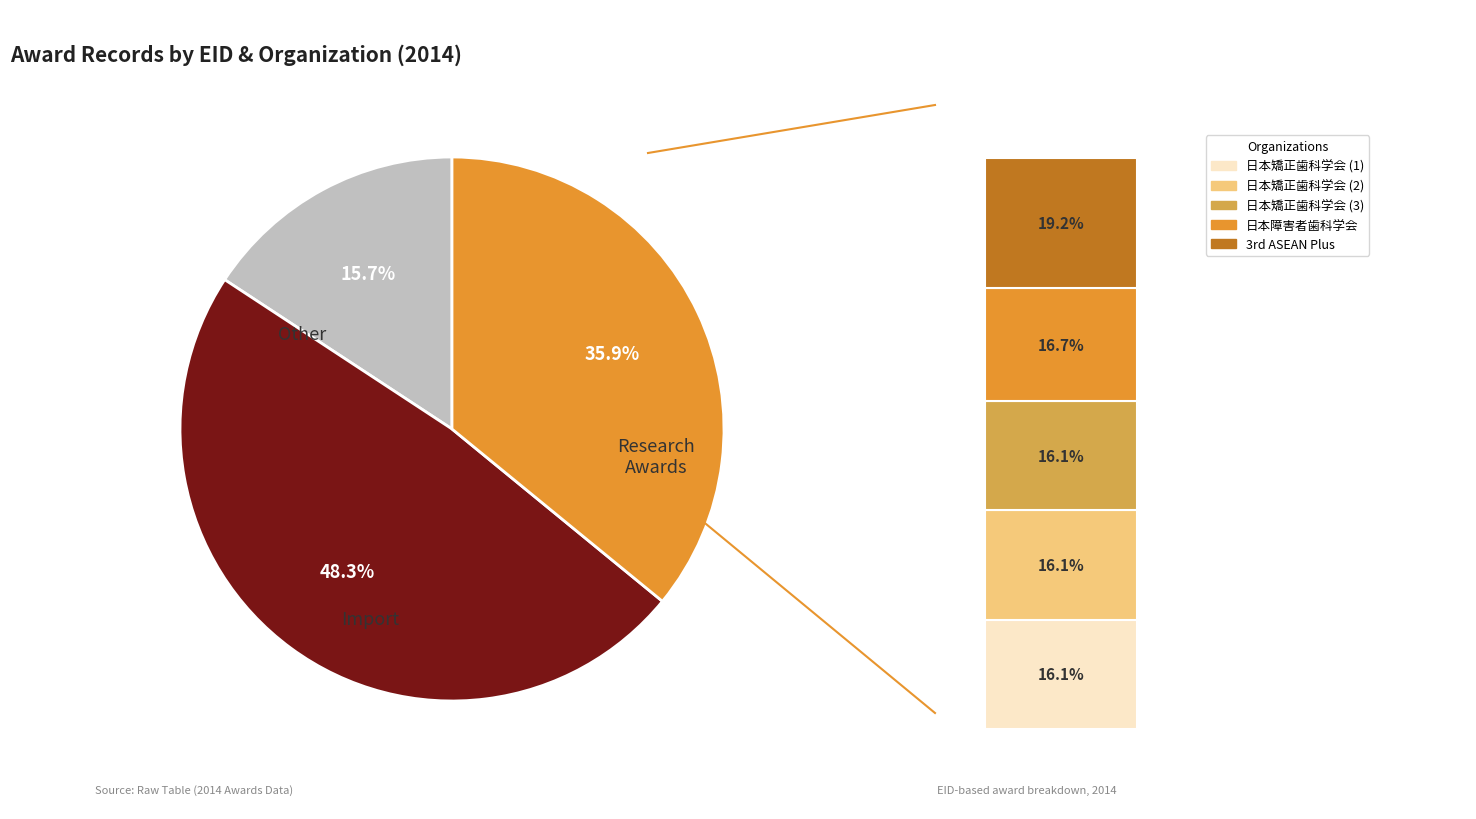

What percentage do 288307 and 297418 together represent?

32.8%